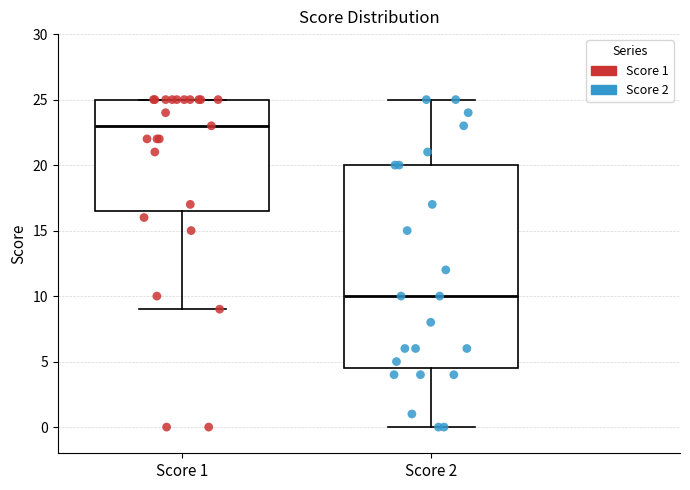

Where is the upper edge of the box for Score 2 on the y-axis? The values are not printed on the chart, so give them approximately, as read against the axis.

20.0